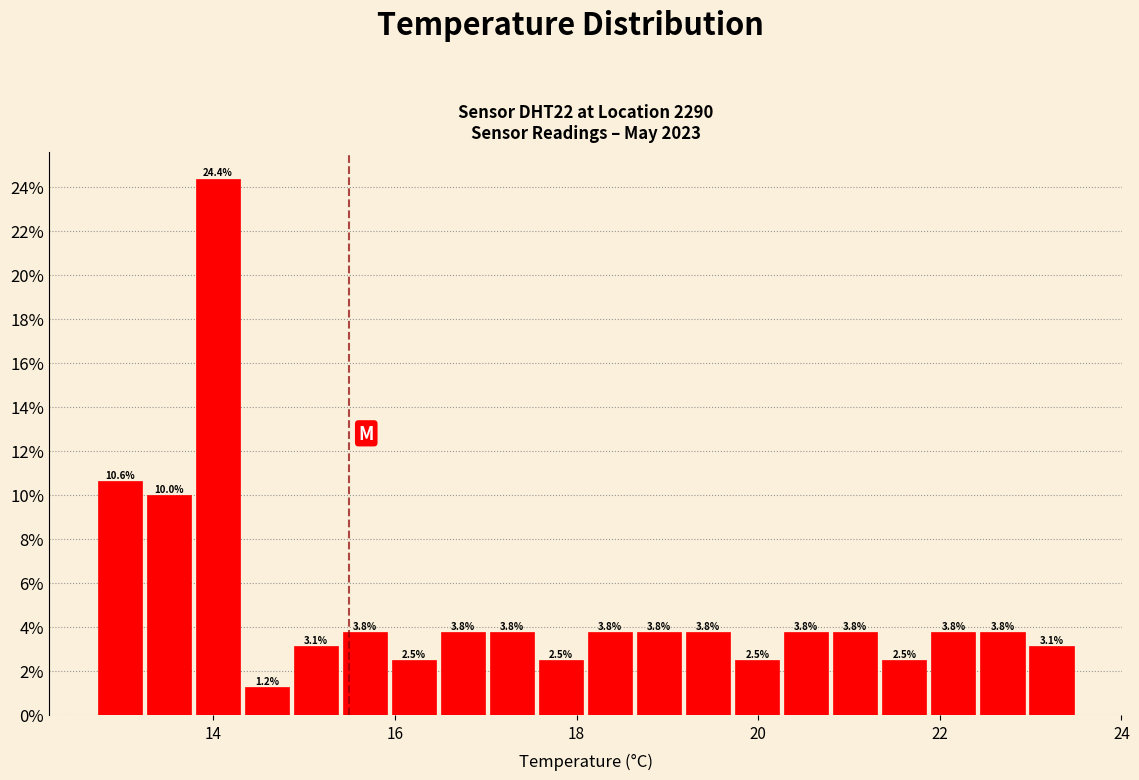

Around what value on the x-axis is the tallest bar? Give the approximate position of its centre, as read against the axis.

14.0